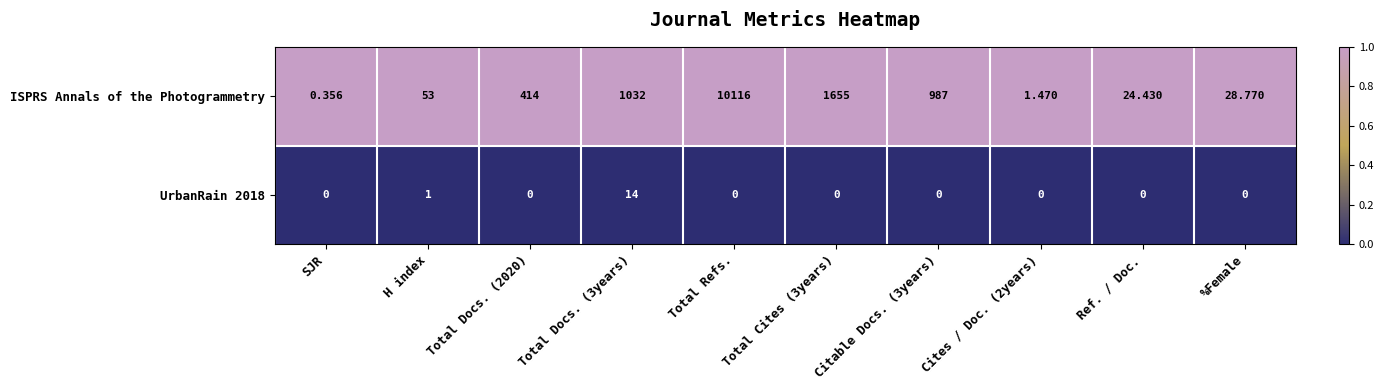

Between Total Cites (3years) and Cites / Doc. (2years), which series saw the biggest shift?

ISPRS Annals of the Photogrammetry